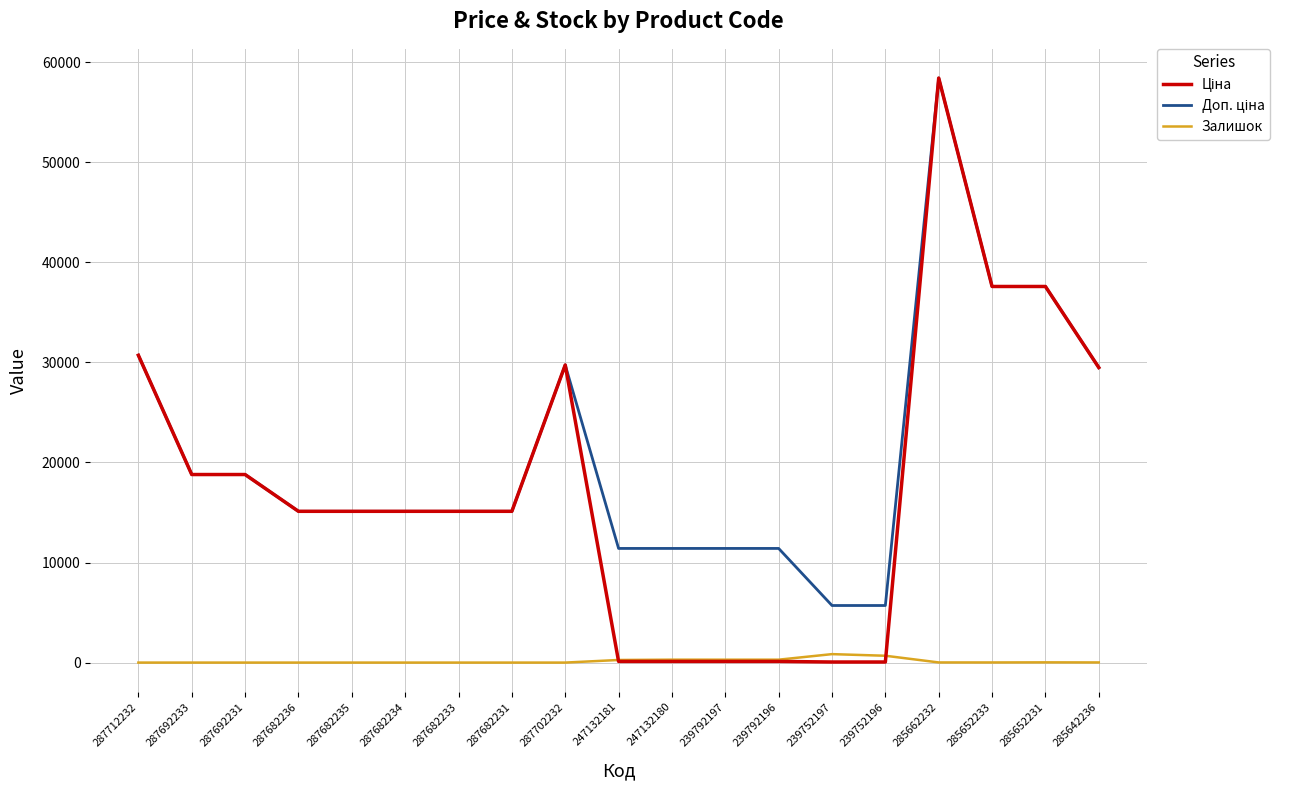

True or false: Залишок has a value of 0.0 at 287712232.

True